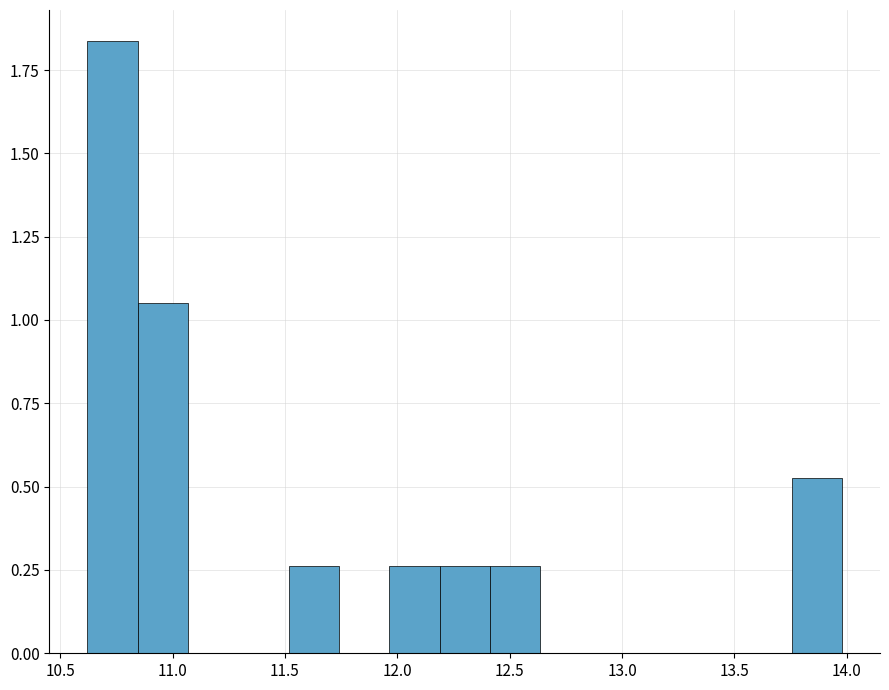

Reading left to right, transcribe this chart: for each bar, give the range it covers on the x-axis and its height. Neither the bar edges nor the heights are printed on the chart, so give them approximately, as read against the axes.

10.60 to 10.85: 1.85
10.85 to 11.05: 1.05
11.05 to 11.30: 0
11.30 to 11.50: 0
11.50 to 11.75: 0.25
11.75 to 11.95: 0
11.95 to 12.20: 0.25
12.20 to 12.40: 0.25
12.40 to 12.65: 0.25
12.65 to 12.85: 0
12.85 to 13.10: 0
13.10 to 13.30: 0
13.30 to 13.55: 0
13.55 to 13.75: 0
13.75 to 14.00: 0.55